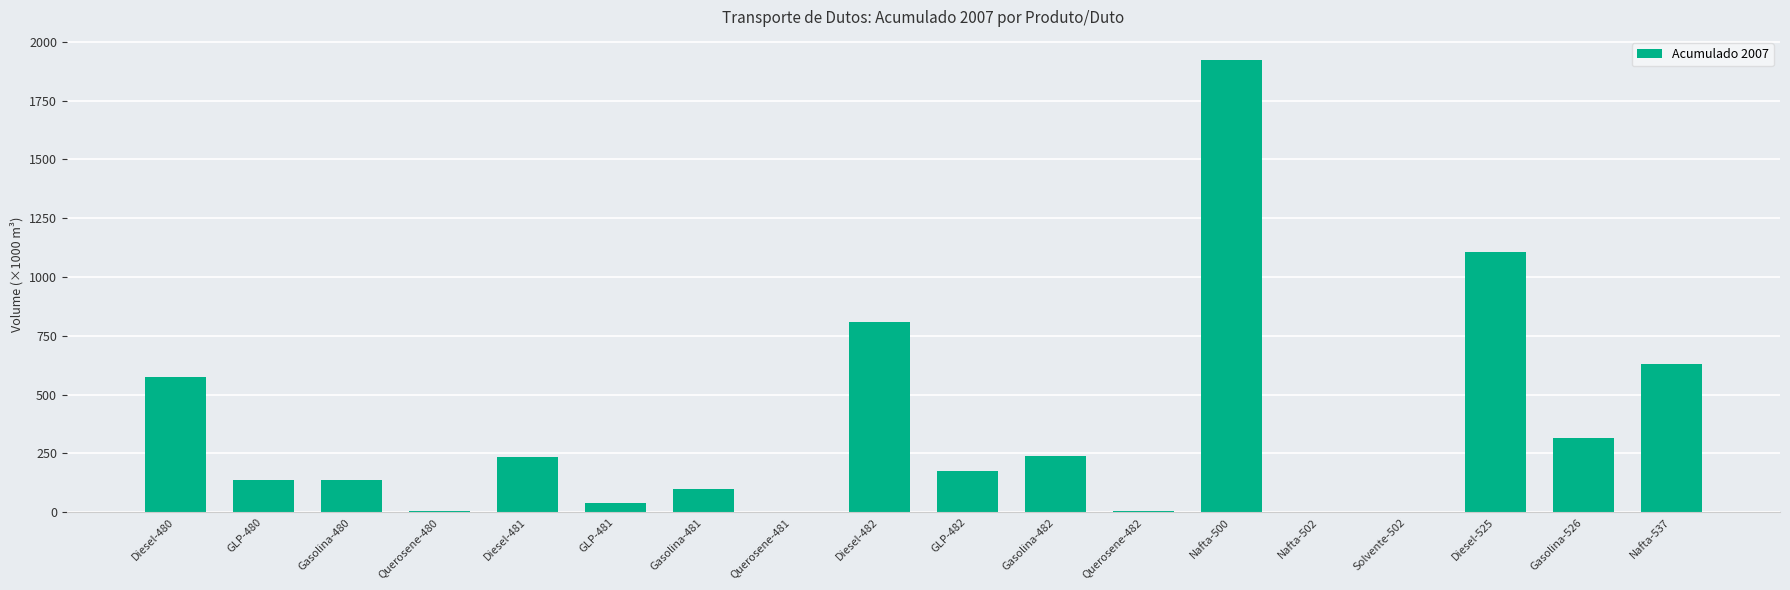

Are the bars grouped side by side (vs. stacked)?

No